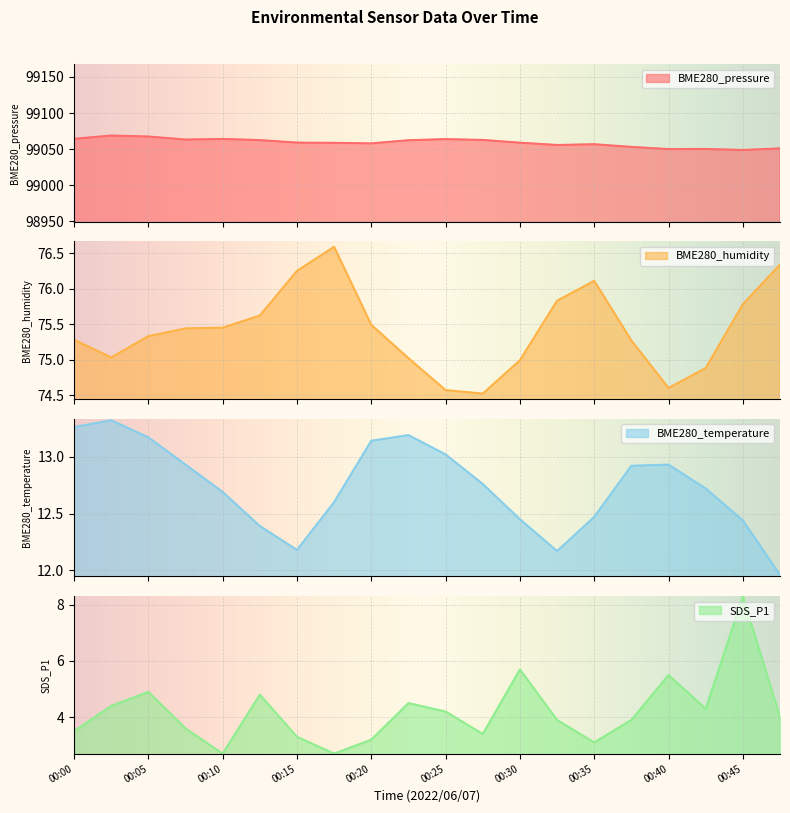

At which category does the chart reach its peak across all series?

00:03